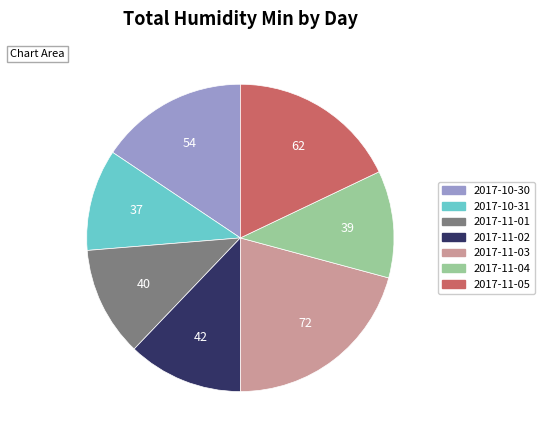

Which category has the biggest portion of the pie?

2017-11-03